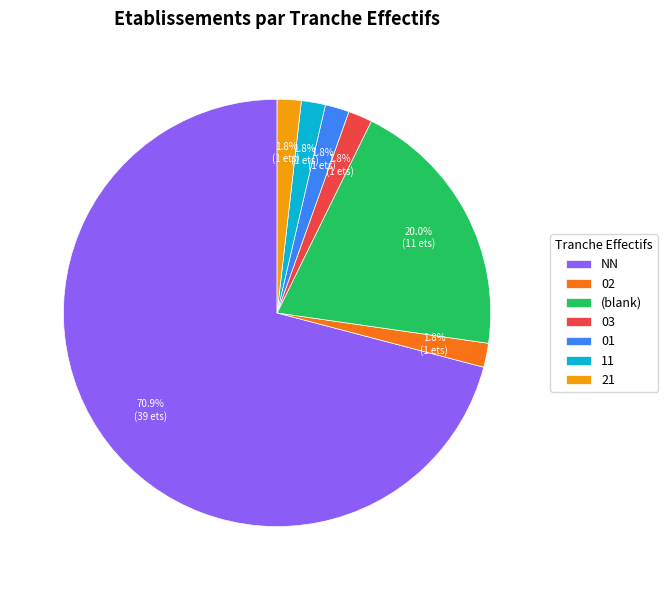

To the nearest percent, what portion does 02 represent?

2%